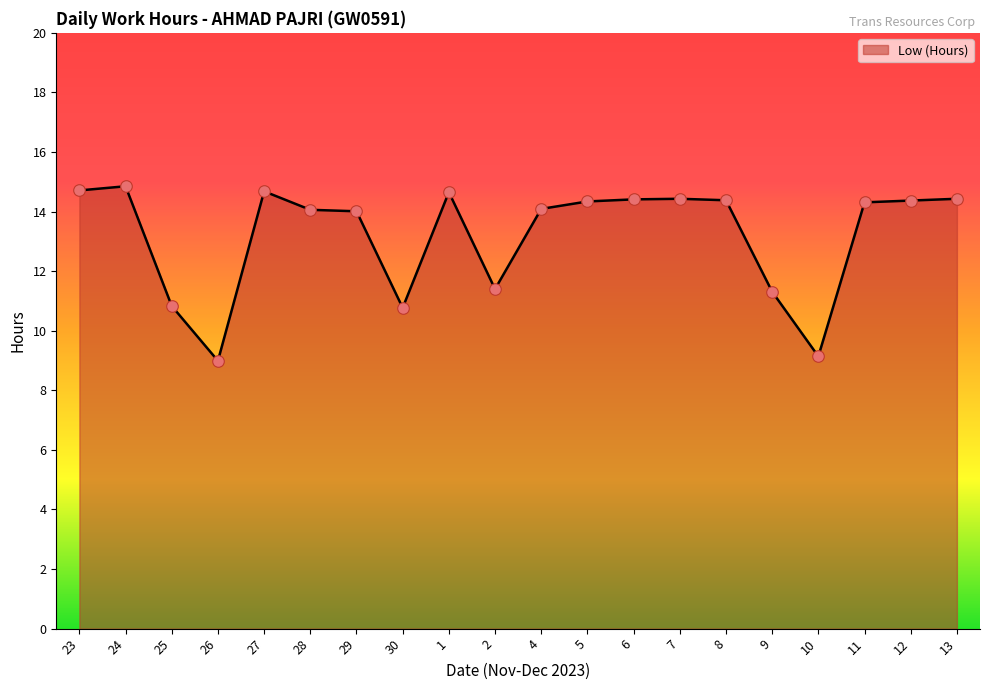

Approximately how many times larger is the value at 29 compared to 24?

0.9